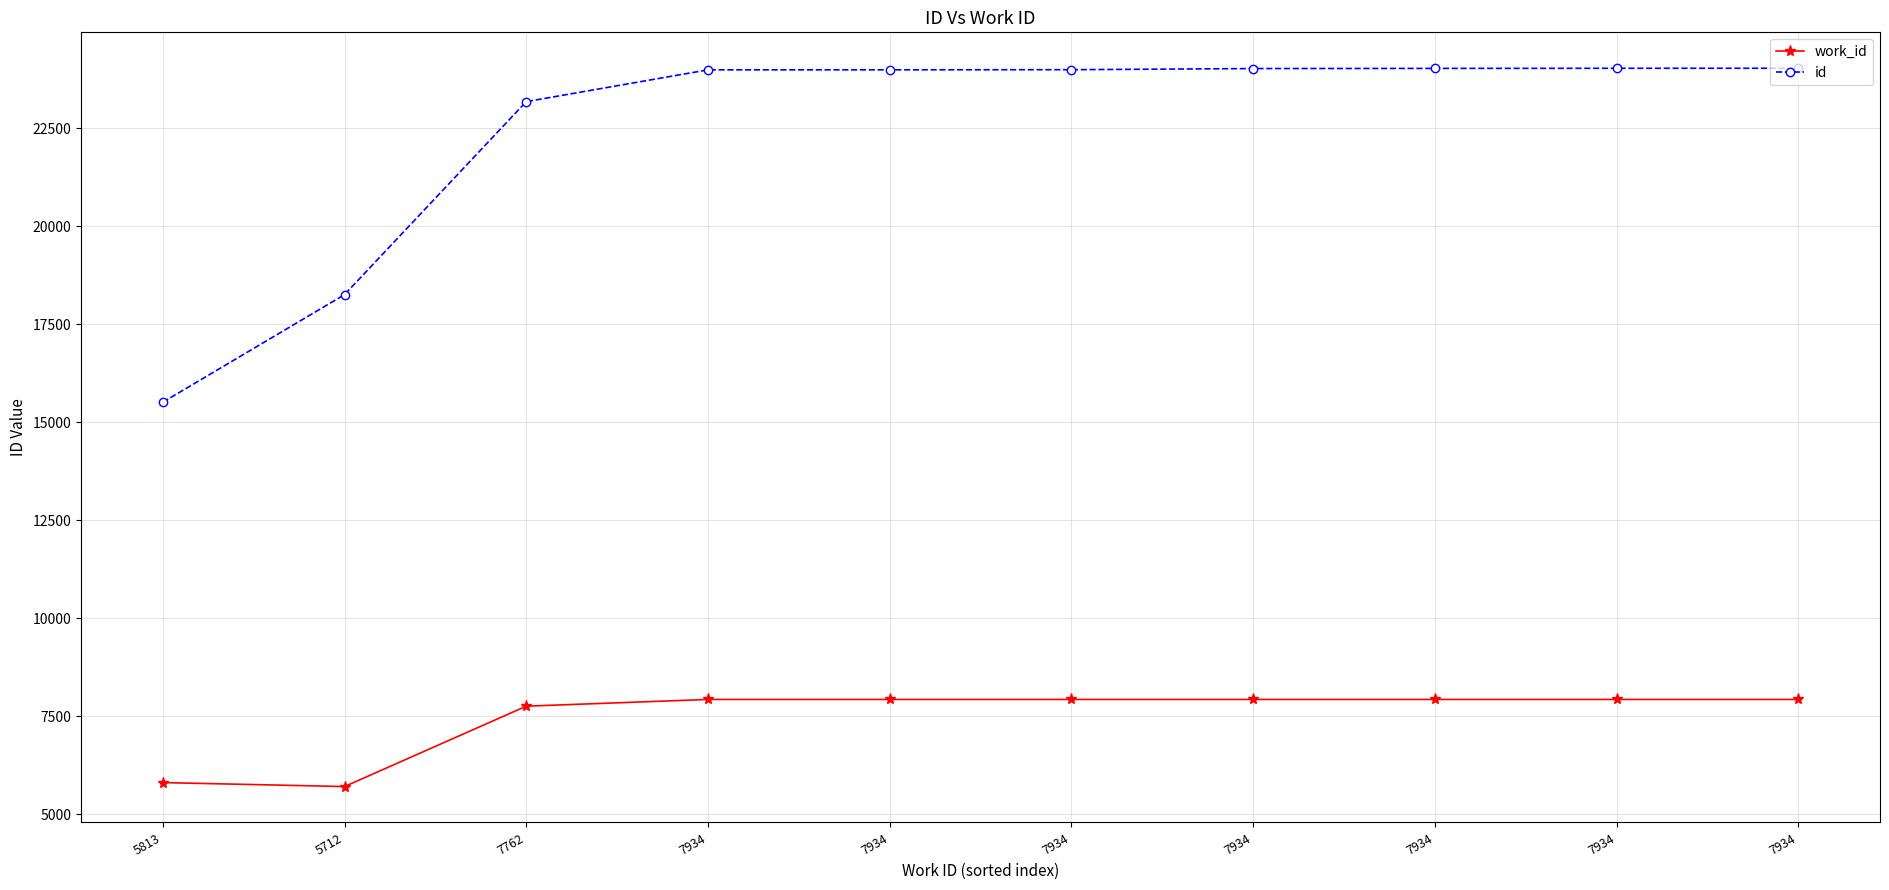

What is the difference between the work_id values at 7934 and 7762?

172